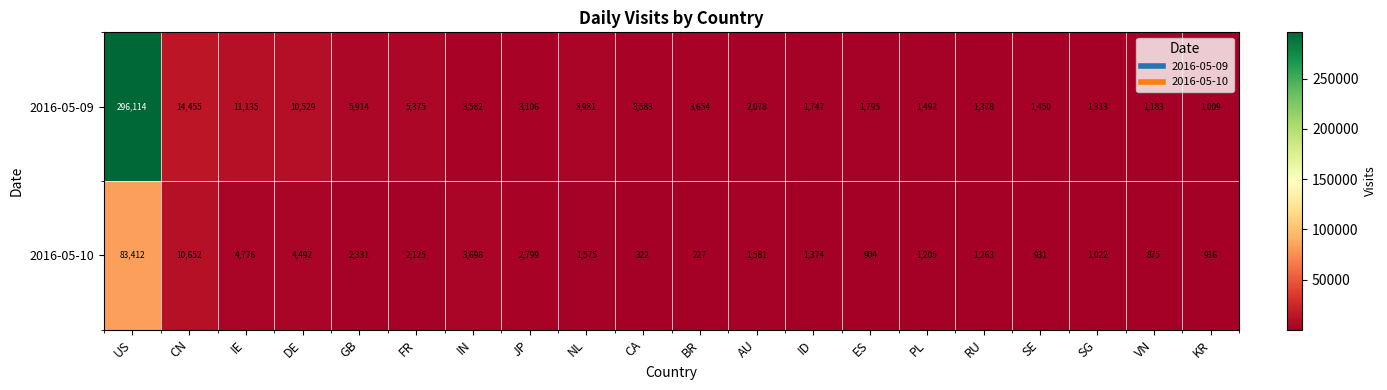

What is the minimum value shown in the chart?

227